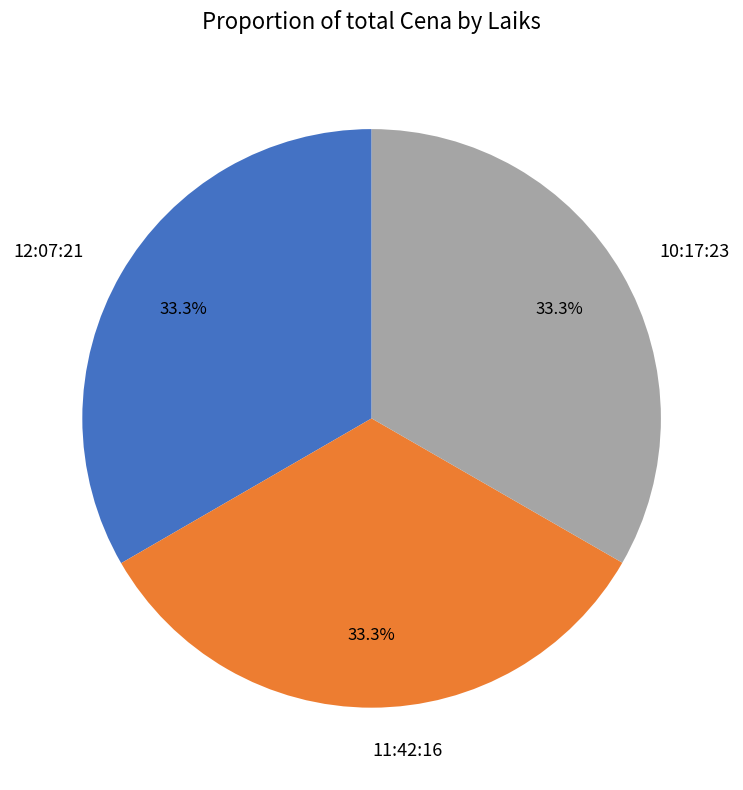

Approximately how many times larger is the value at 12:07:21 compared to 10:17:23?

1.0